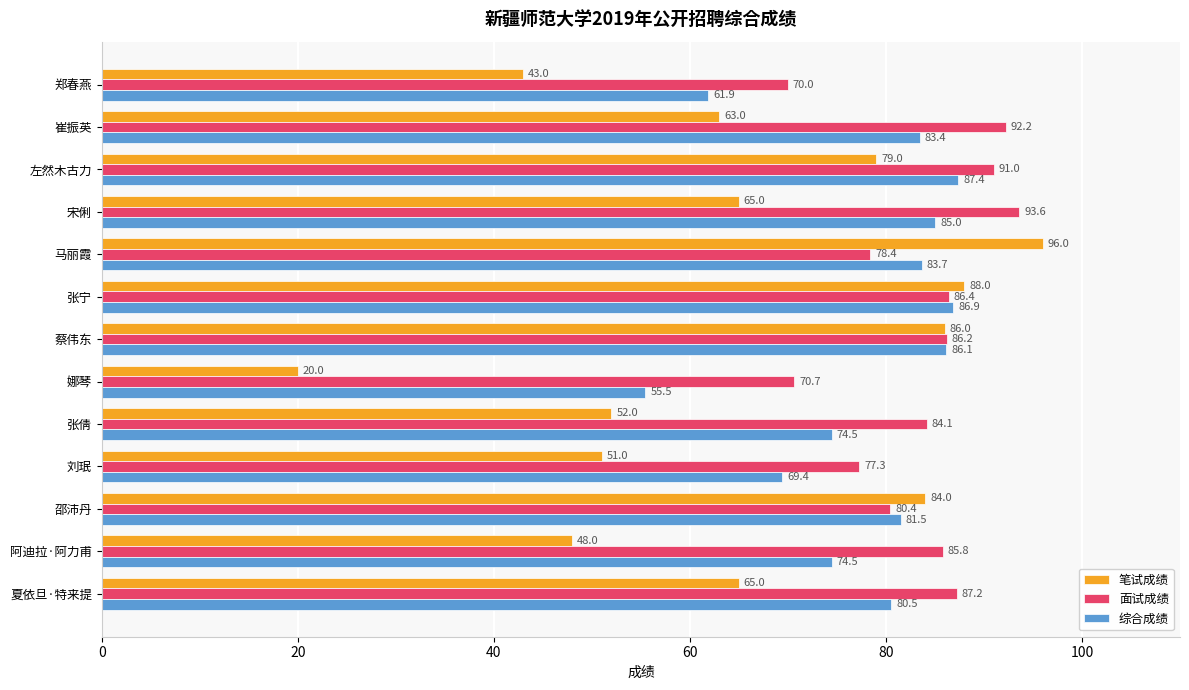

At which category does the chart reach its minimum across all series?

娜琴